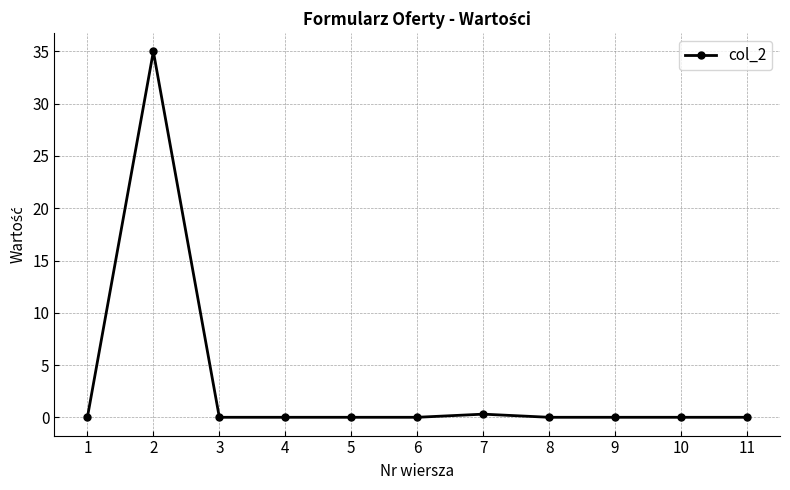

Which category has the highest value across all series?

2